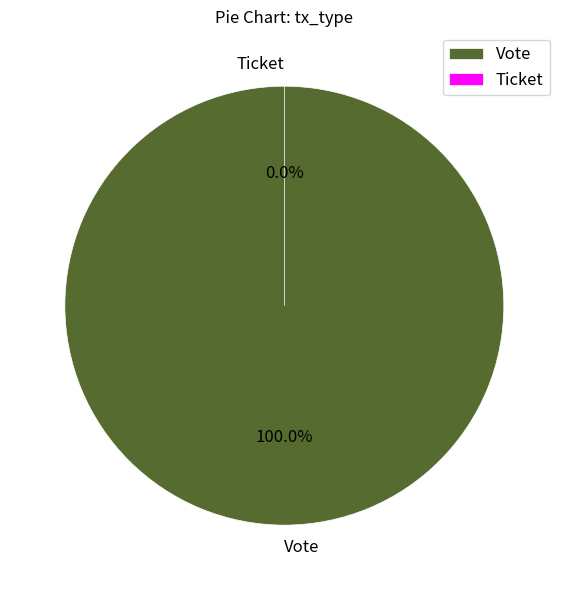

How many slices are in this pie chart?

2